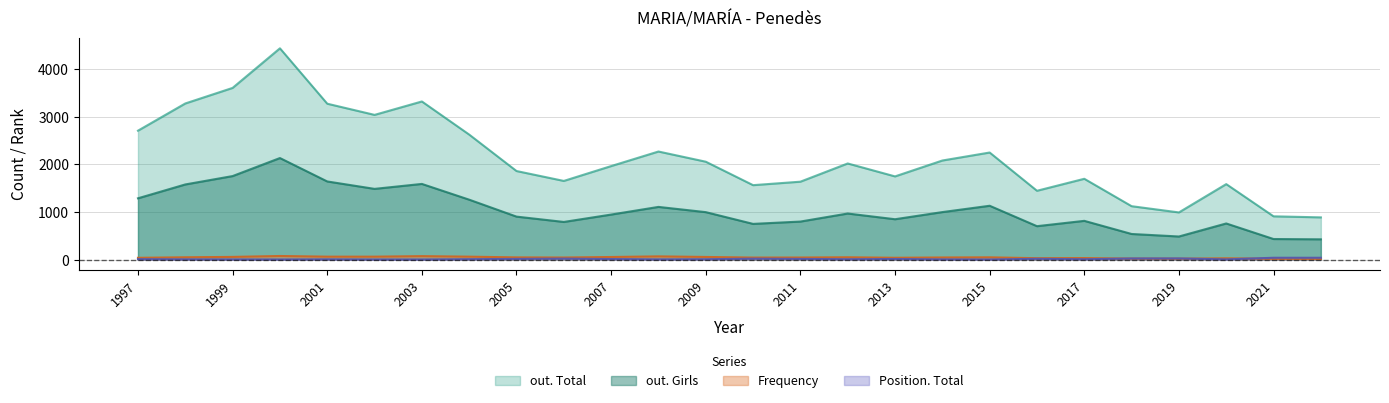

True or false: Position. Total and out. Girls intersect in this chart.

False